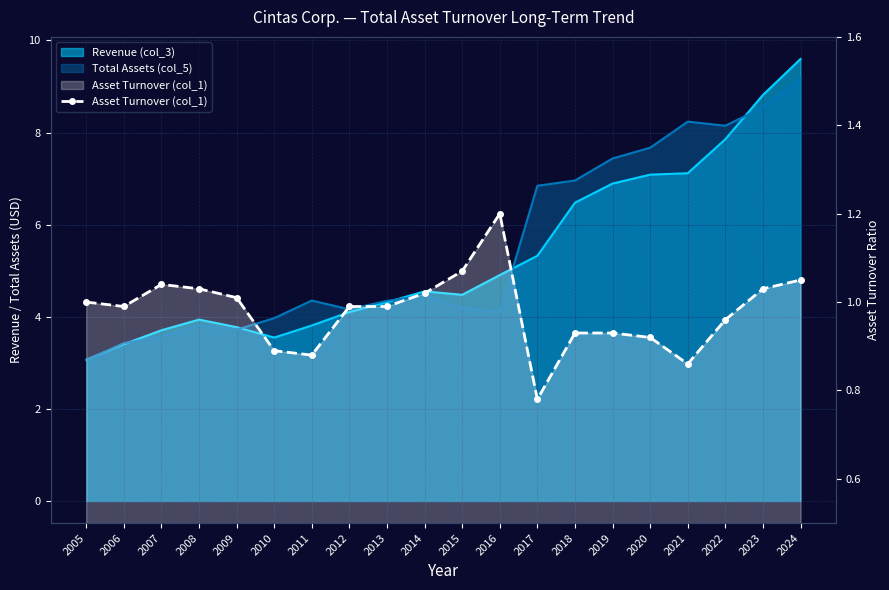

Where is the first local maximum?

2007